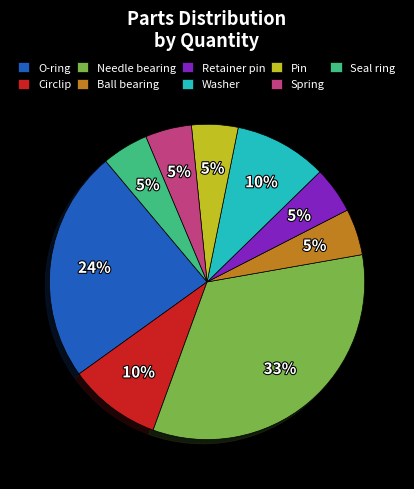

True or false: Washer accounts for 1% of the total.

False